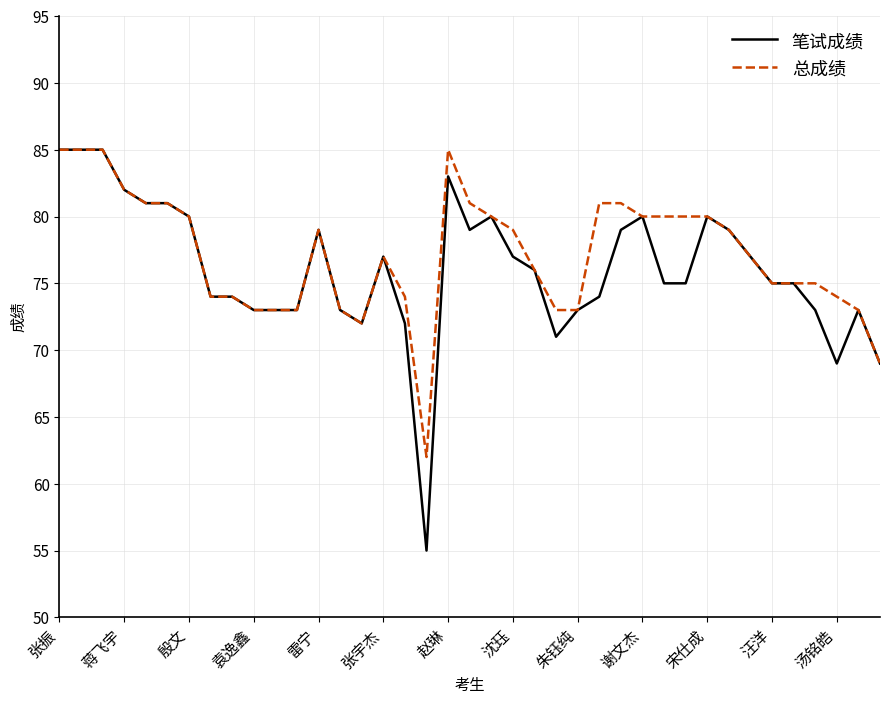

What is the highest value of the 笔试成绩 series?

85